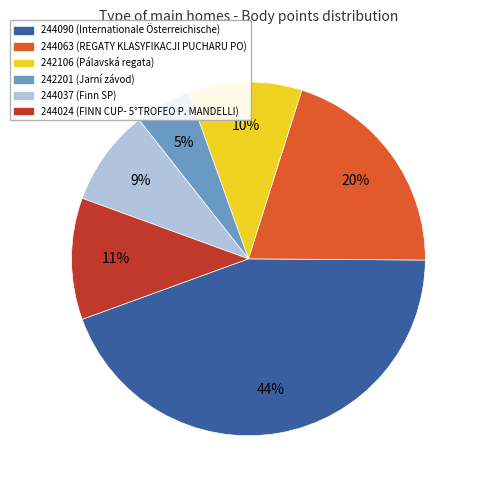

How many slices are in this pie chart?

6